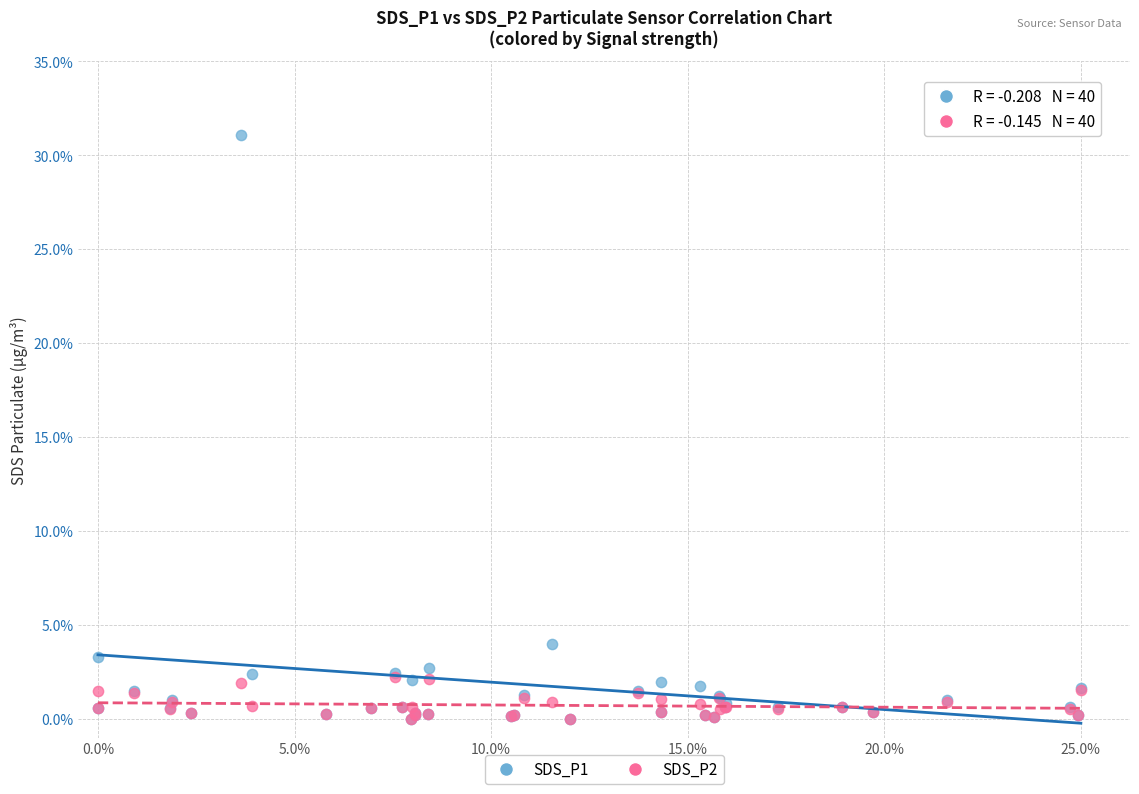

Across all series, what Y value is closest to 15?

4.0